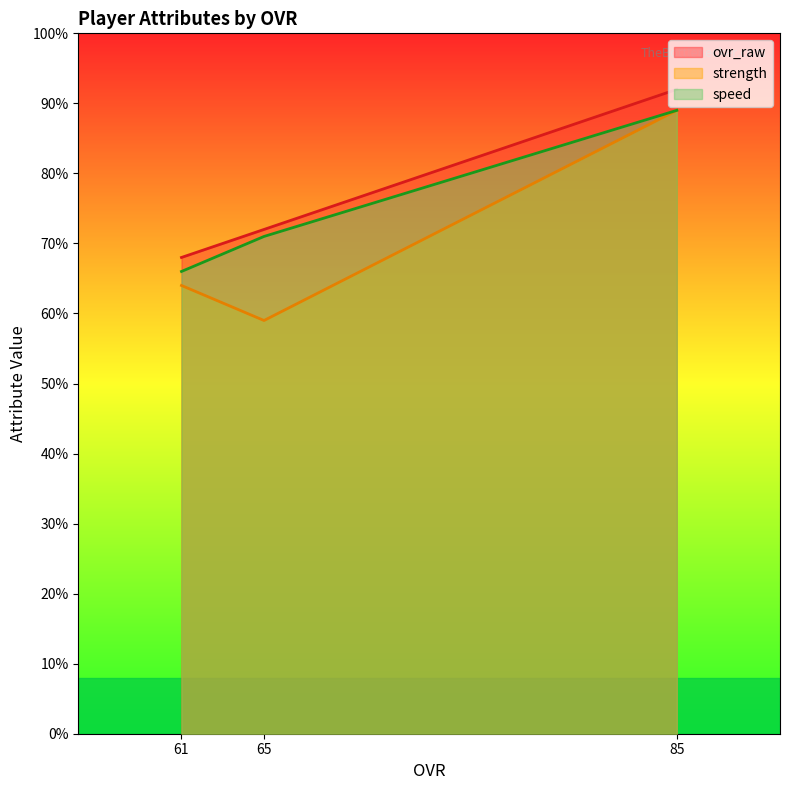

What is the value of the ovr_raw point at the 2nd from the left?

72